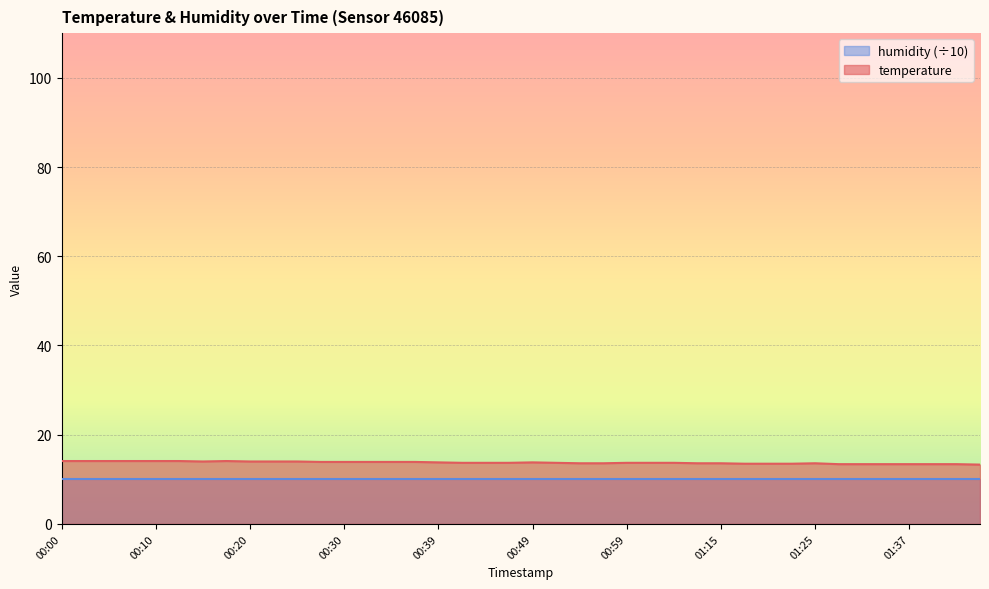

What is the value of the 37th point from the left?

13.4